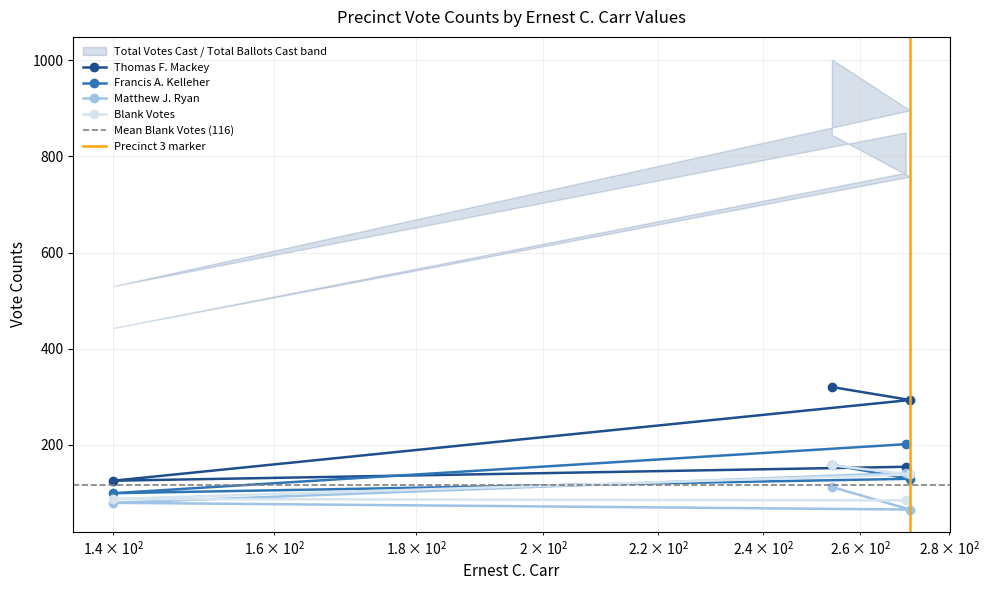

What is the average value of the Matthew J. Ryan series?

99